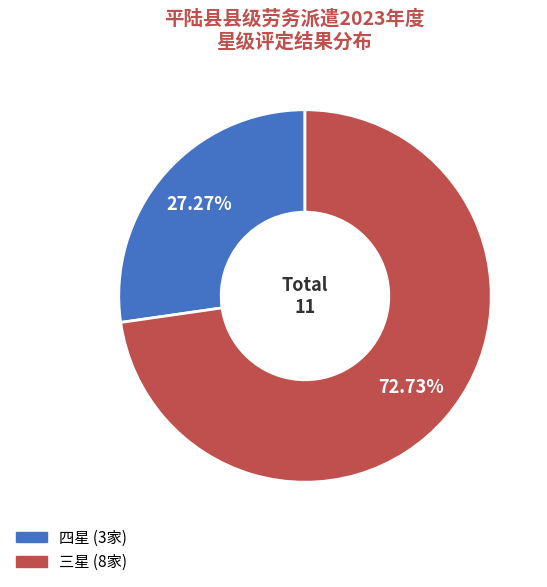

To the nearest percent, what is the average slice percentage?

50%